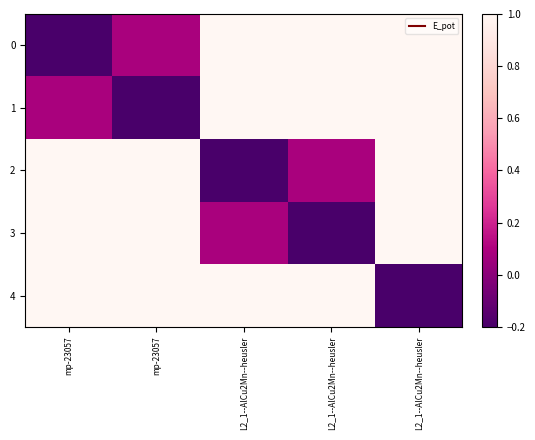

At mp-23057, list the series in order from smallest to largest.

row_0, row_1, row_2, row_3, row_4